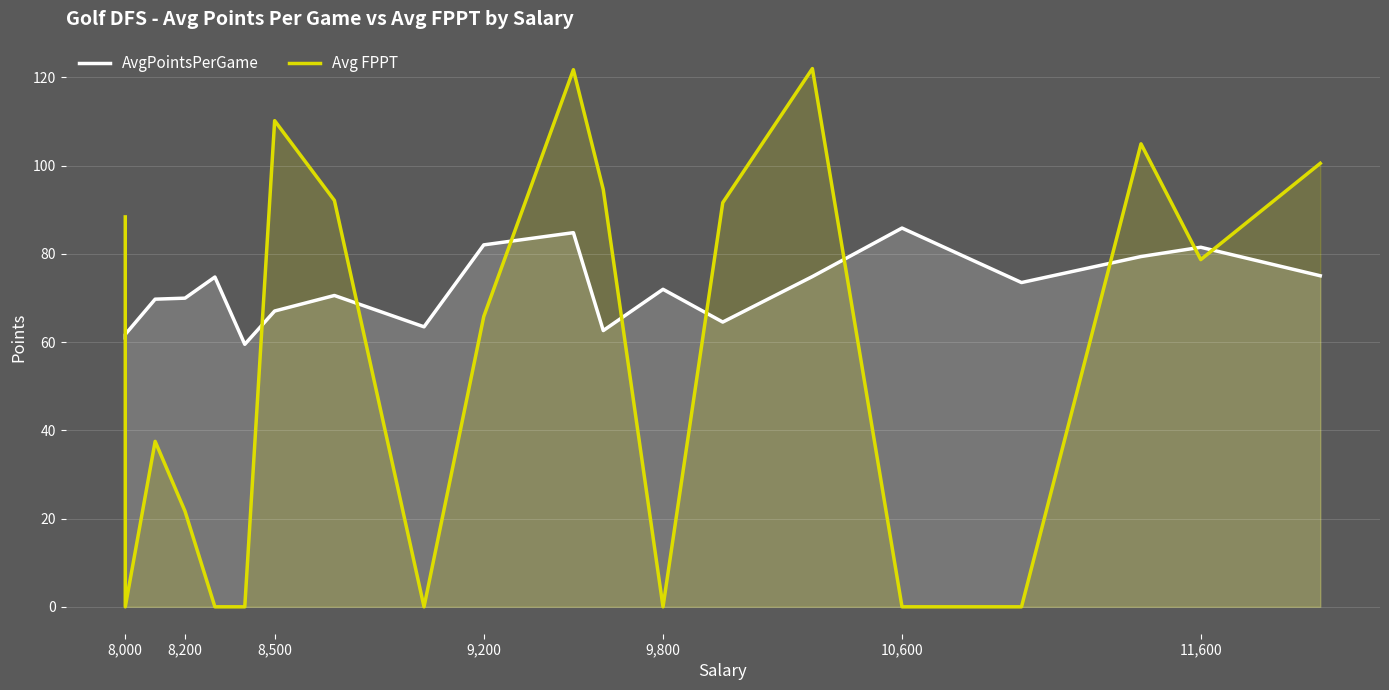

What is the difference between the maximum and second lowest values in the Avg FPPT series?

122.0